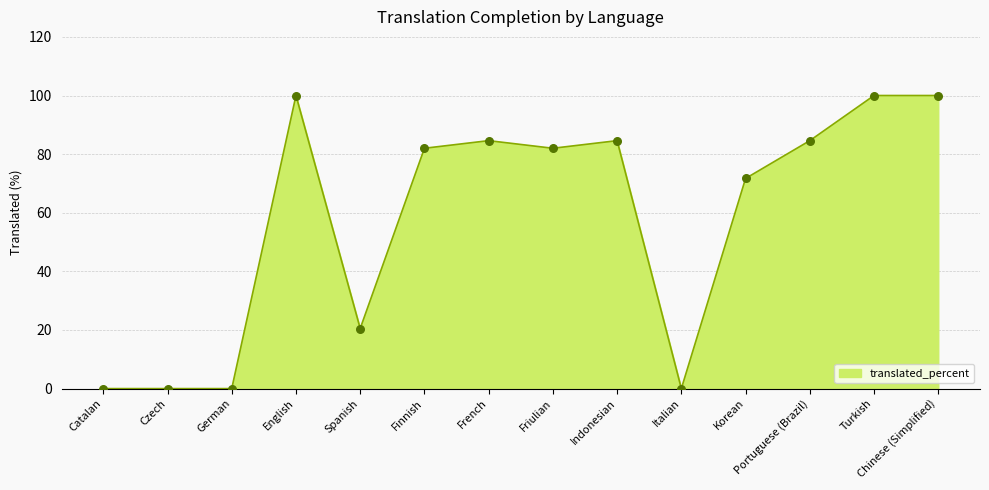

What is the change in value from Indonesian to Chinese (Simplified)?

+15.4